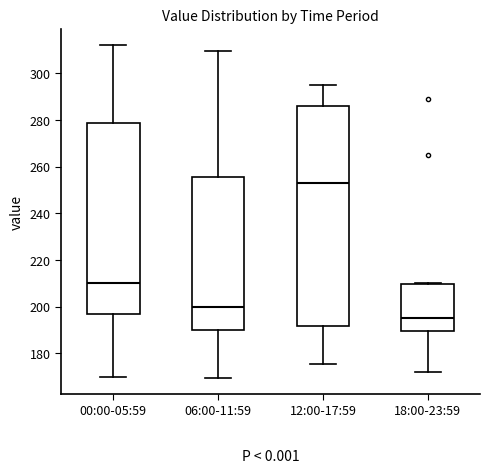

Which box is the tallest, from its lower edge to its upper edge?

12:00-17:59